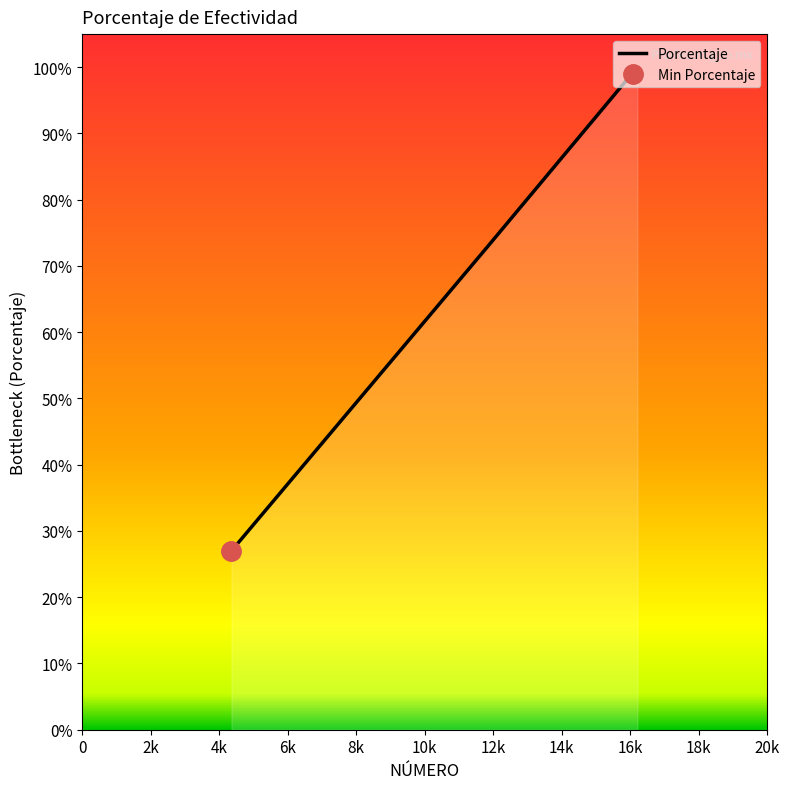

Reading left to right, list all the values displayed in this chart.

0.3	0.7	1.0